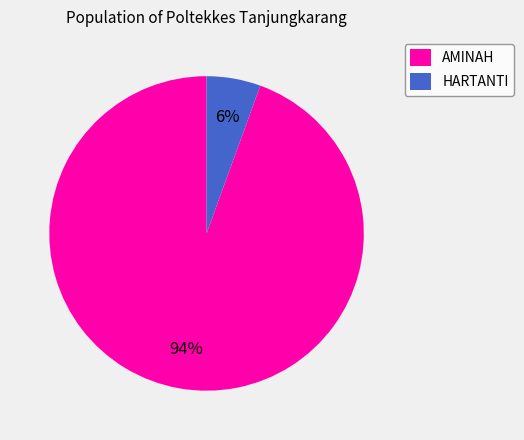

To the nearest percent, what is the combined percentage of HARTANTI and AMINAH?

100%